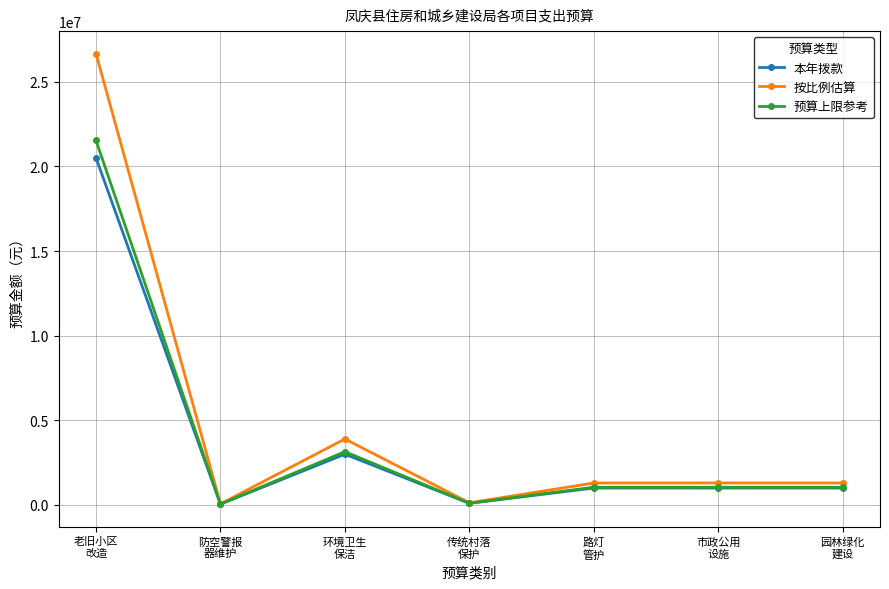

Which series has the widest spread of values?

按比例估算